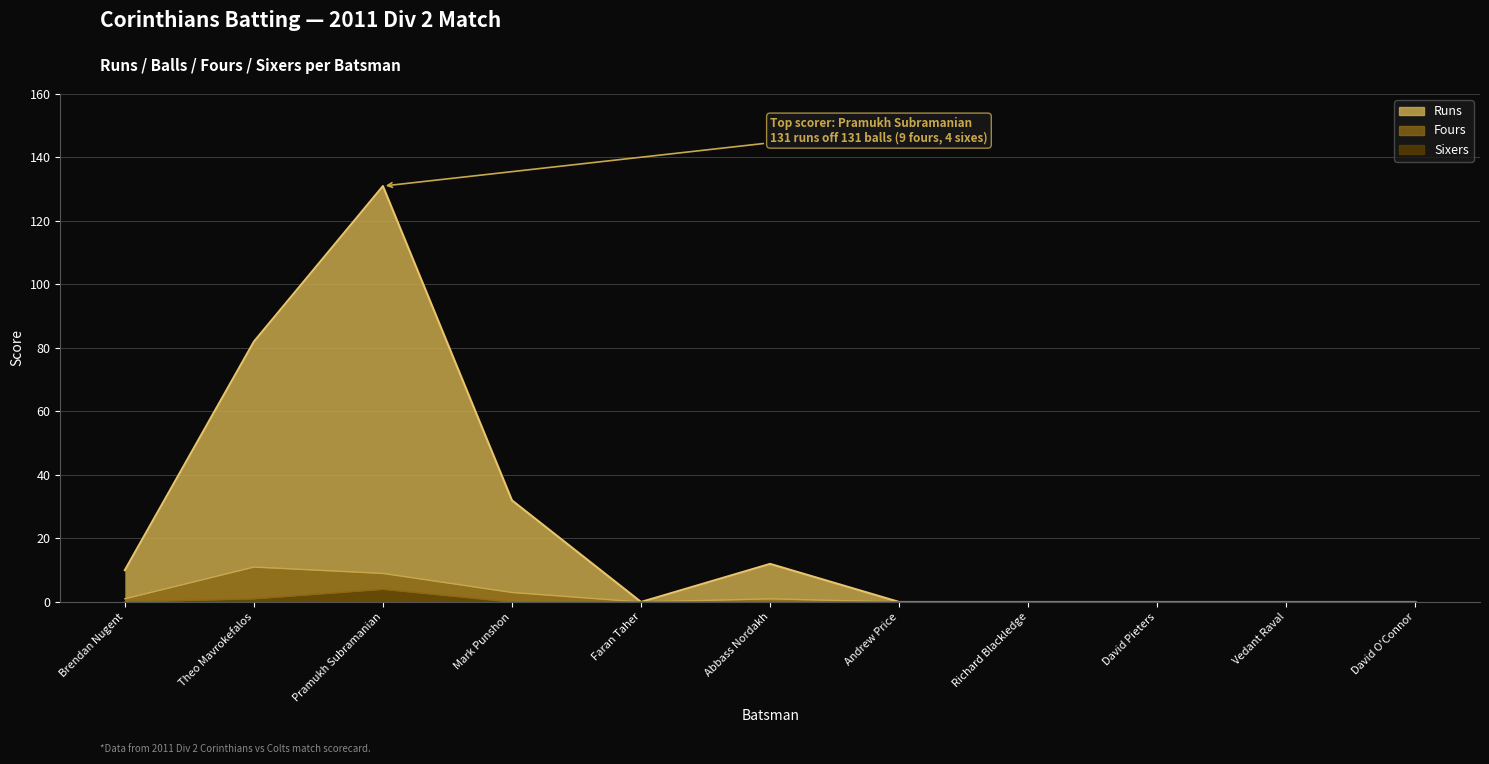

Is it true that Sixers equals 0 at David Pieters?

True